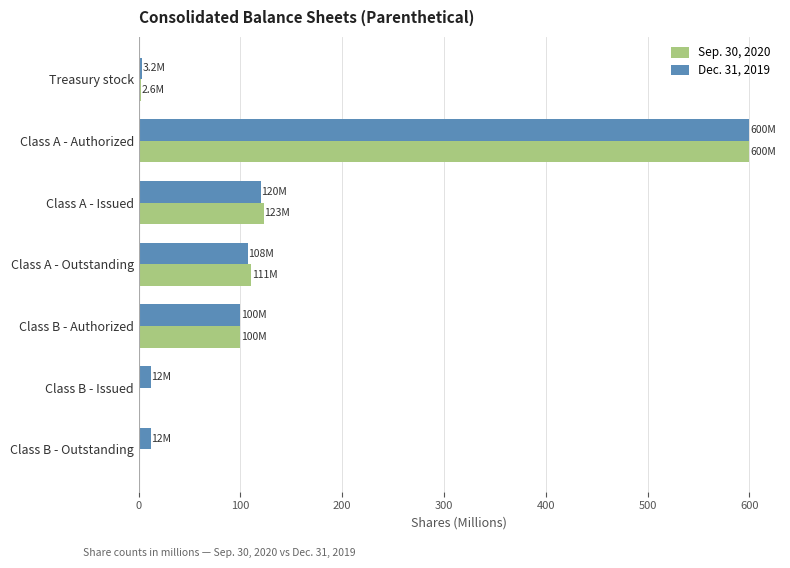

What is the average value of the Sep. 30, 2020 series?

133.7